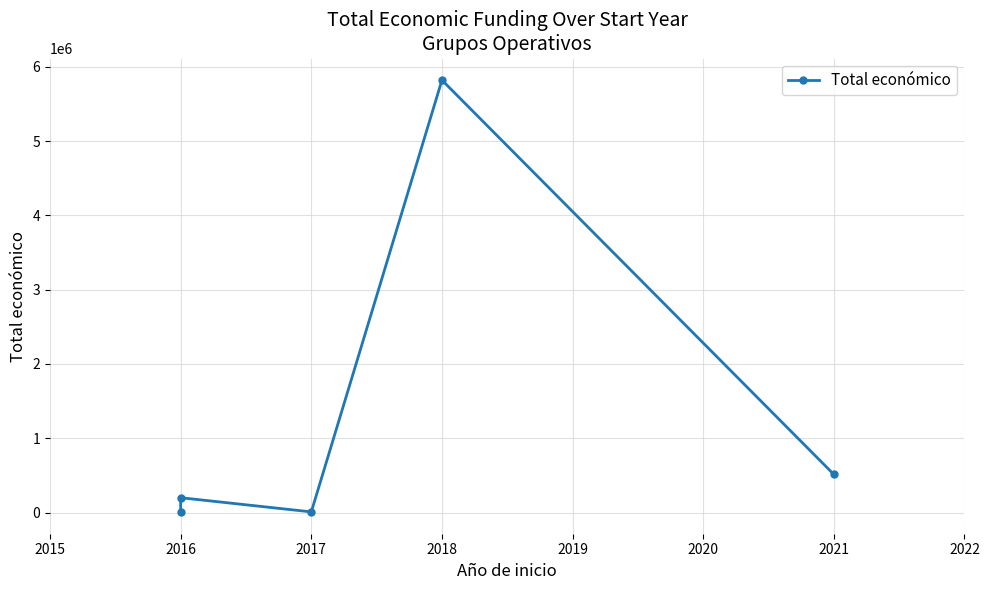

What is the greatest value displayed?

5819964